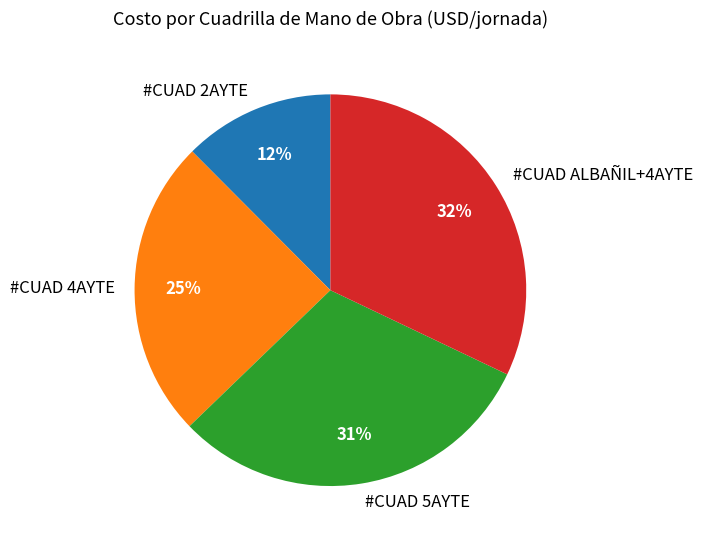

What percentage is the #CUAD 5AYTE slice, to the nearest percent?

31%